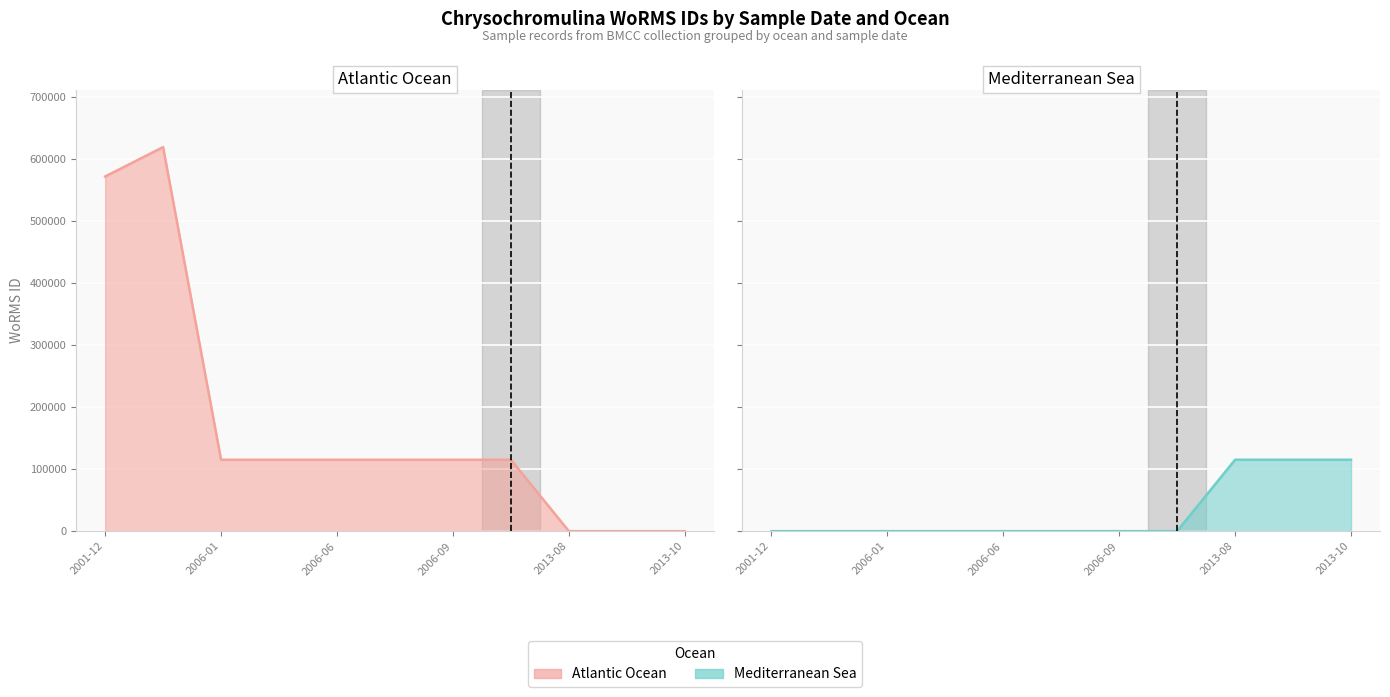

What is the sum of the Mediterranean Sea line values at 2006-01 and 2013-08?

115090